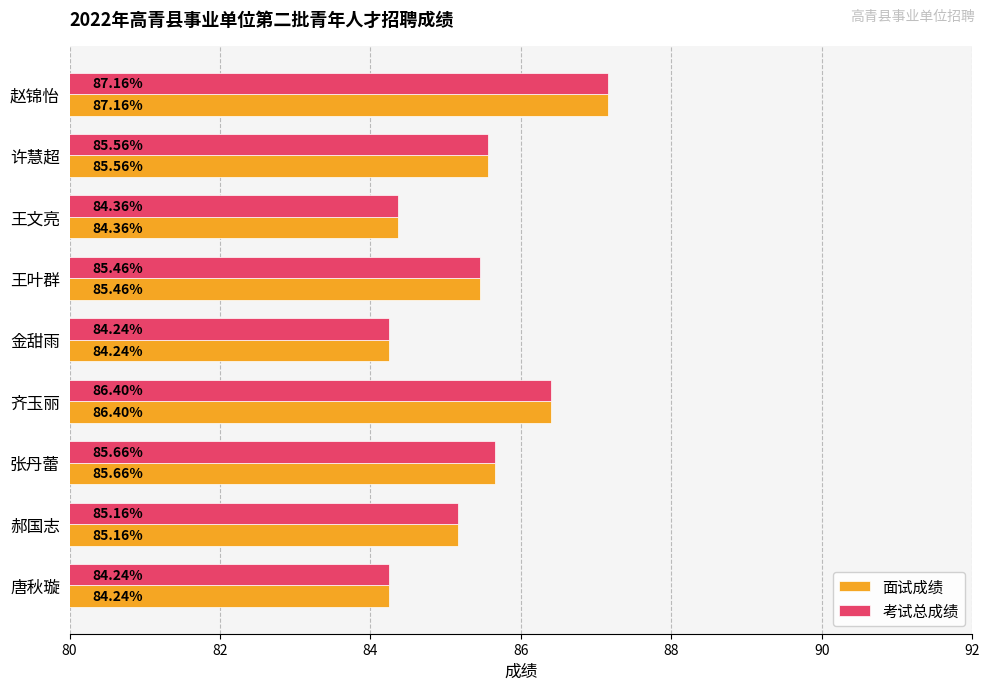

What is the difference between the maximum and second lowest values in the 面试成绩 series?

2.9